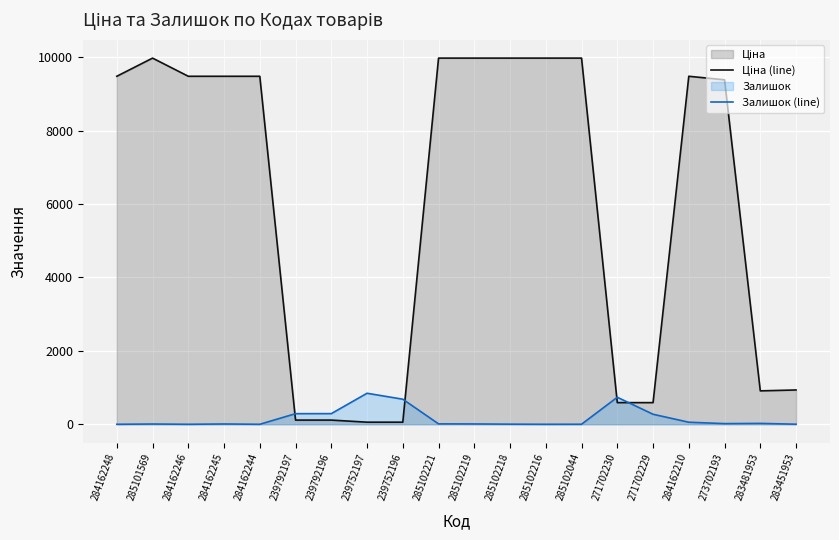

What is the maximum value shown in the chart?

9975.0